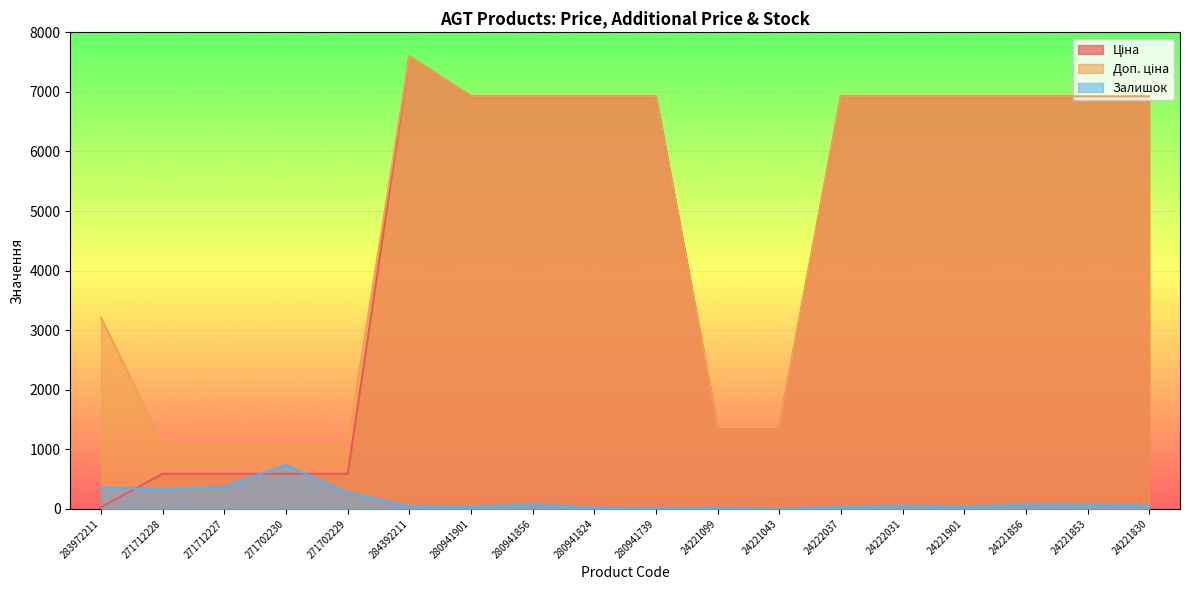

What is the spread (max minus min) of values at 24221856?

6848.7